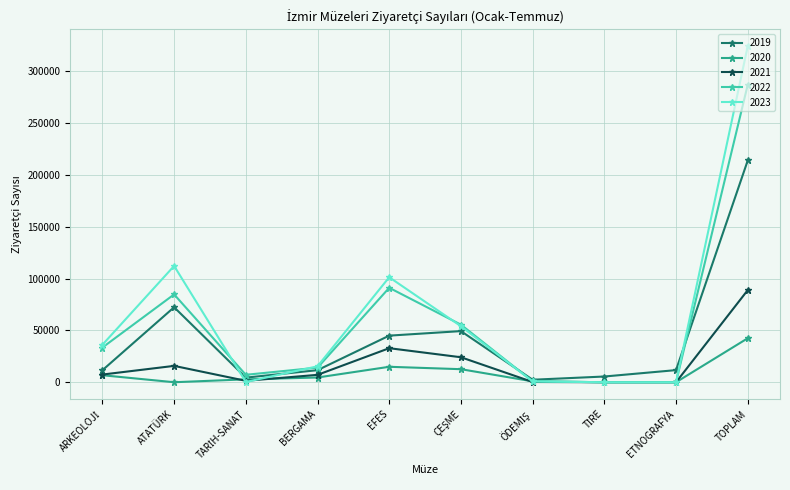

Is this an area chart (filled region under the line)?

No